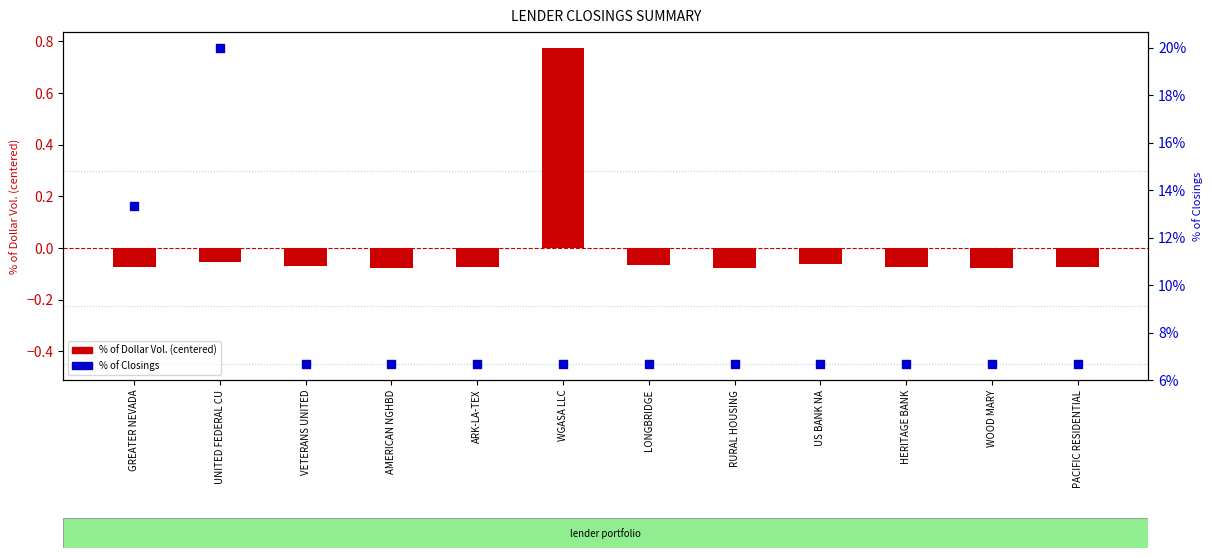

At which category is the sum across all series the highest?

WGASA LLC